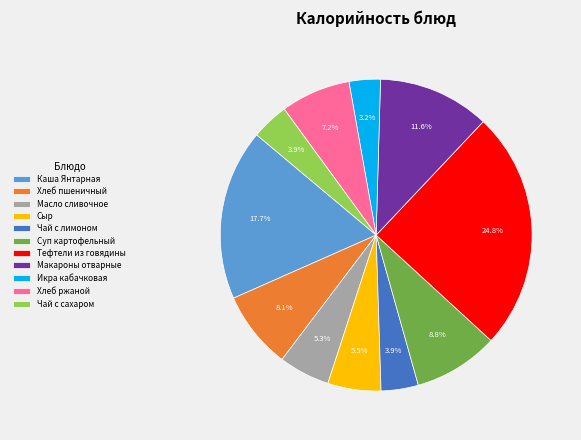

Between Чай с сахаром and Каша Янтарная, which is larger?

Каша Янтарная